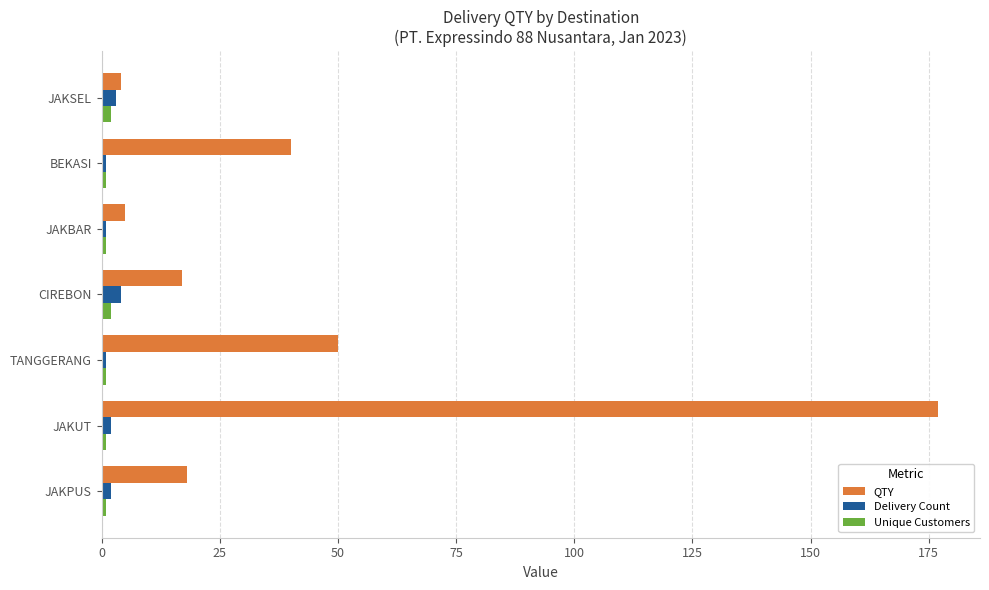

Which series has the widest spread of values?

QTY